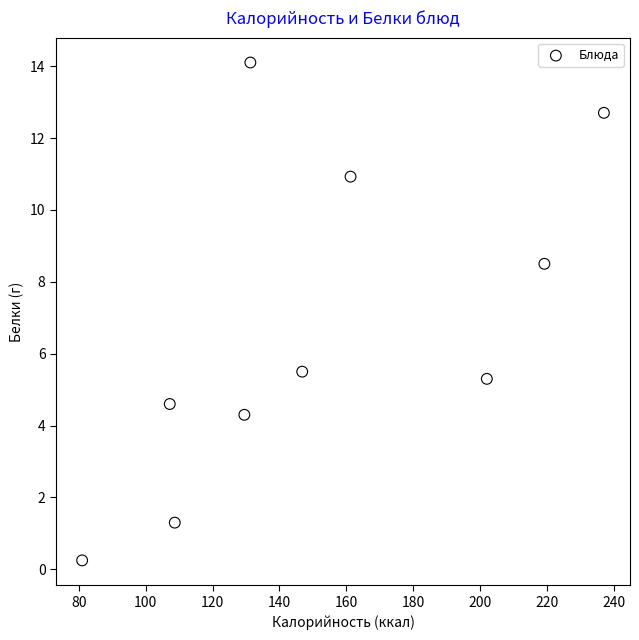

What is the range of X values (max minus min)?

156.0